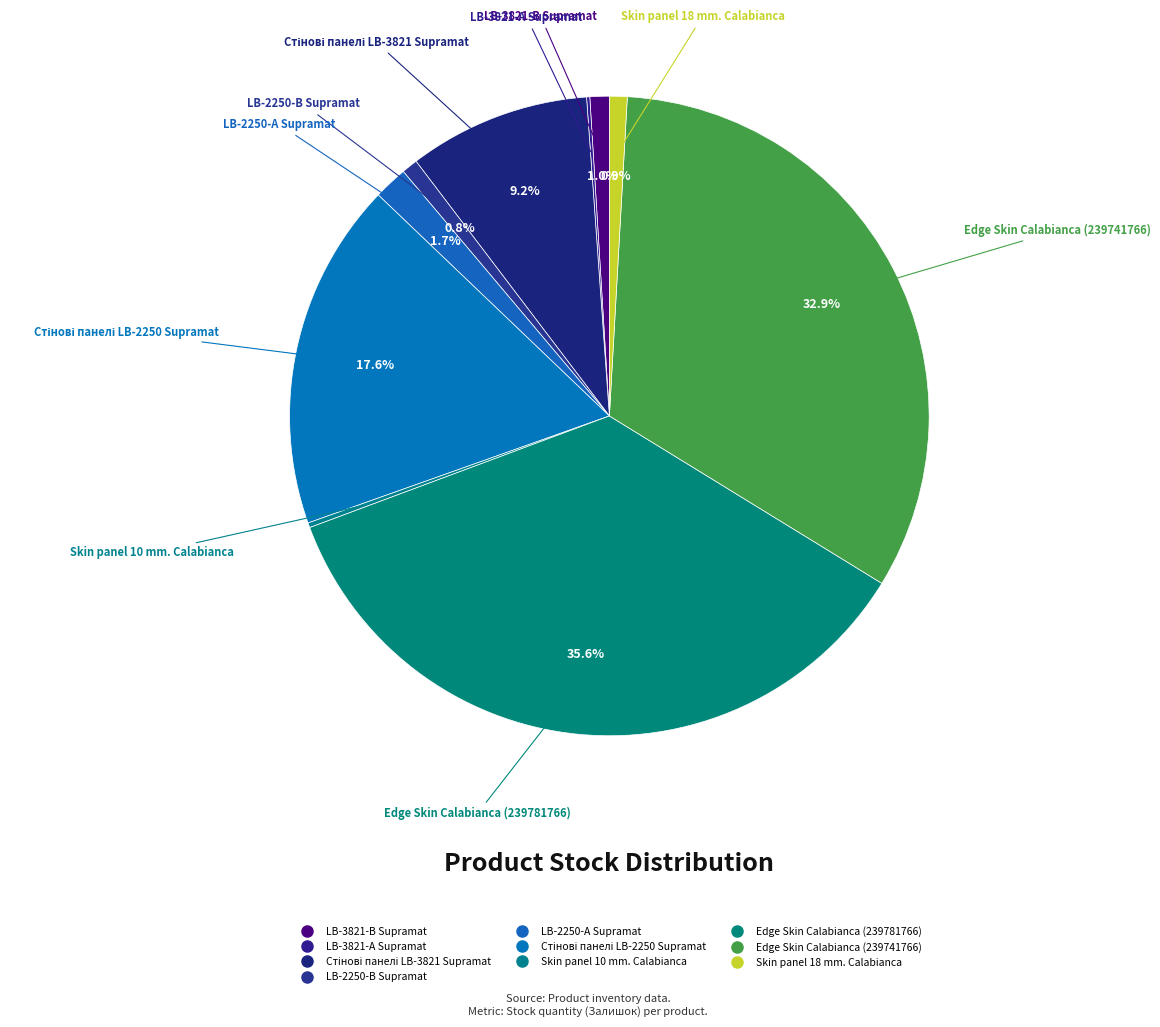

Rank the categories by value from lowest to highest.

LB-3821-А Supramat, Skin panel 10 mm. Calabianca, LB-2250-В Supramat, Skin panel 18 mm. Calabianca, LB-3821-В Supramat, LB-2250-А Supramat, Стінові панелі LB-3821 Supramat, Стінові панелі LB-2250 Supramat, Edge Skin Calabianca (239741766), Edge Skin Calabianca (239781766)